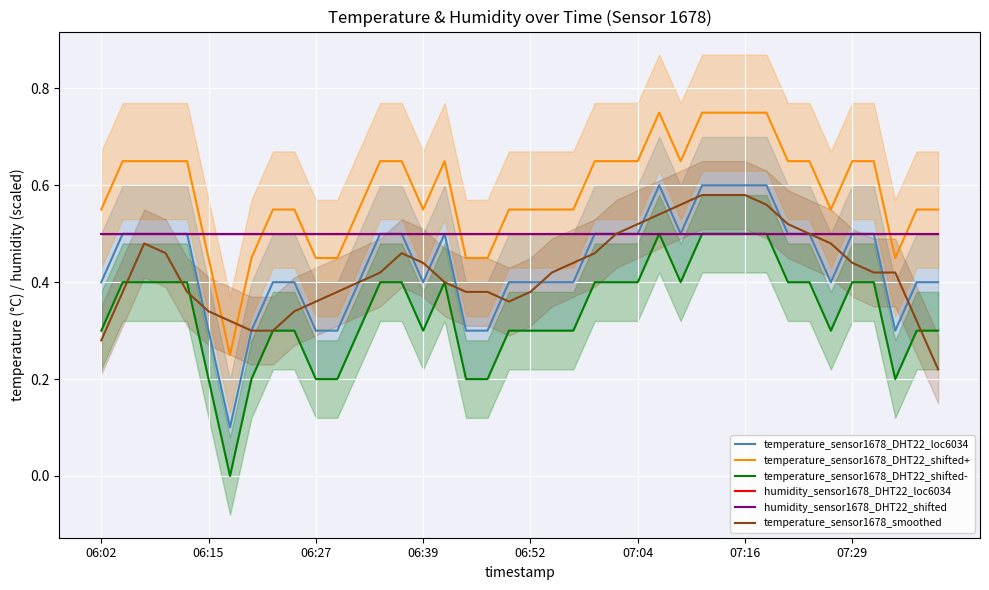

Between 11 and 27, which series saw the biggest shift?

temperature_sensor1678_DHT22_shifted+